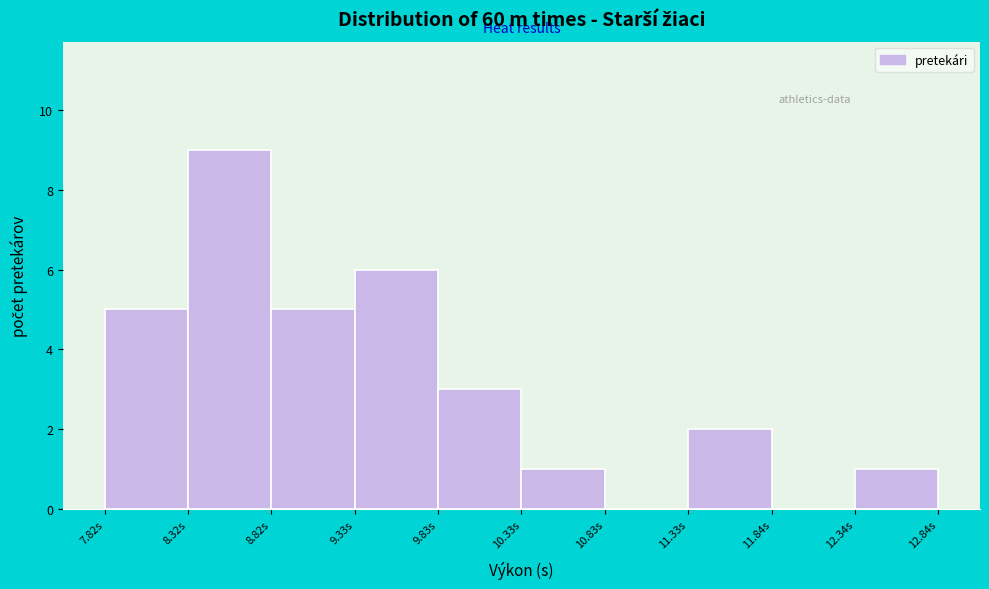

How tall is the bar that spans 10.3 to 10.8 on the x-axis? Neither the bar edges nor the heights are printed on the chart, so give them approximately, as read against the axes.

1